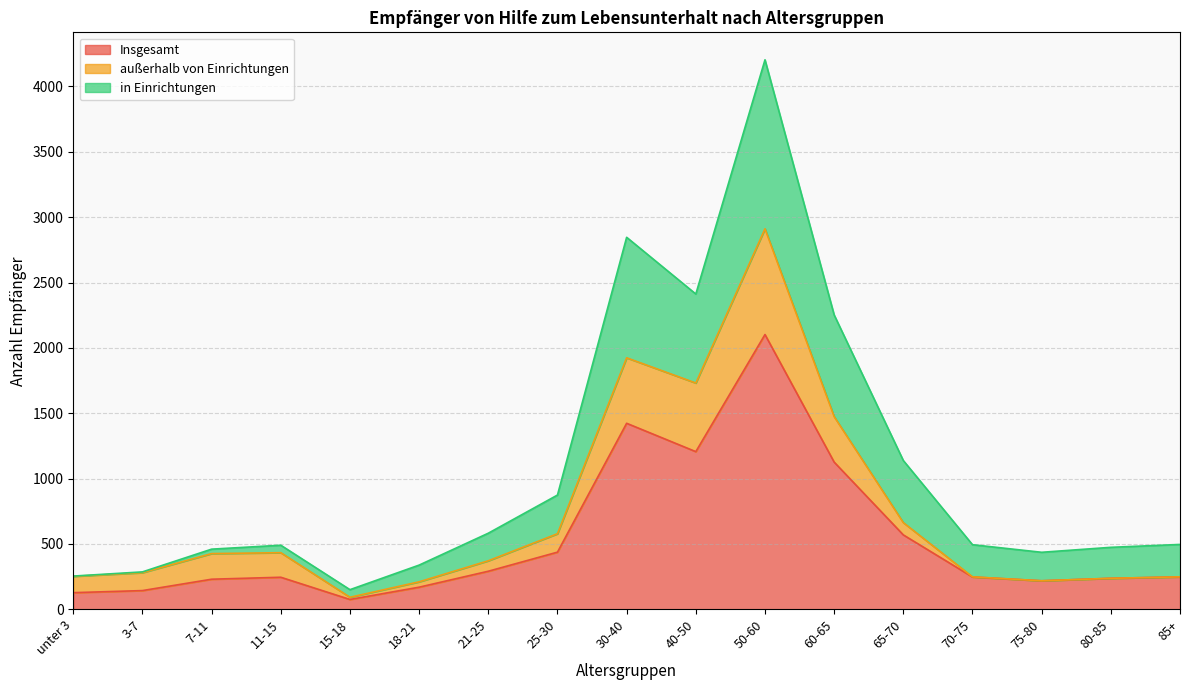

At unter 3, list the series in order from largest to smallest.

Insgesamt, außerhalb von Einrichtungen, in Einrichtungen